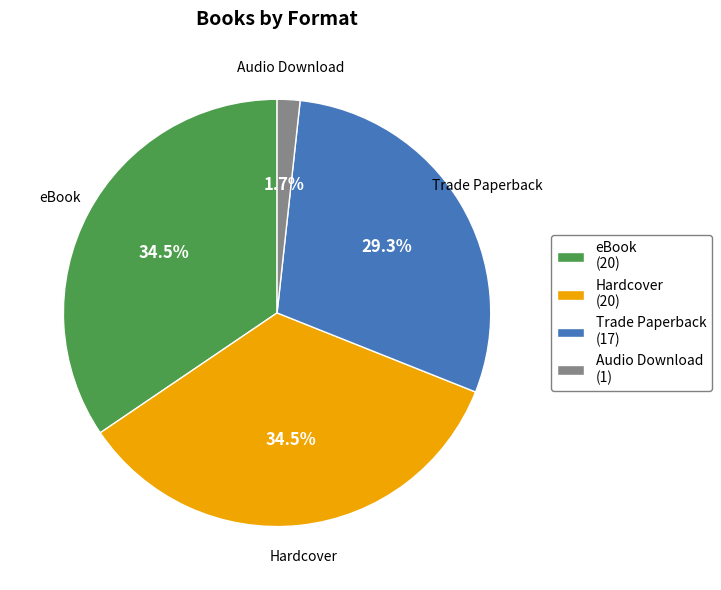

What is the total percentage of Trade Paperback and eBook?

63.8%